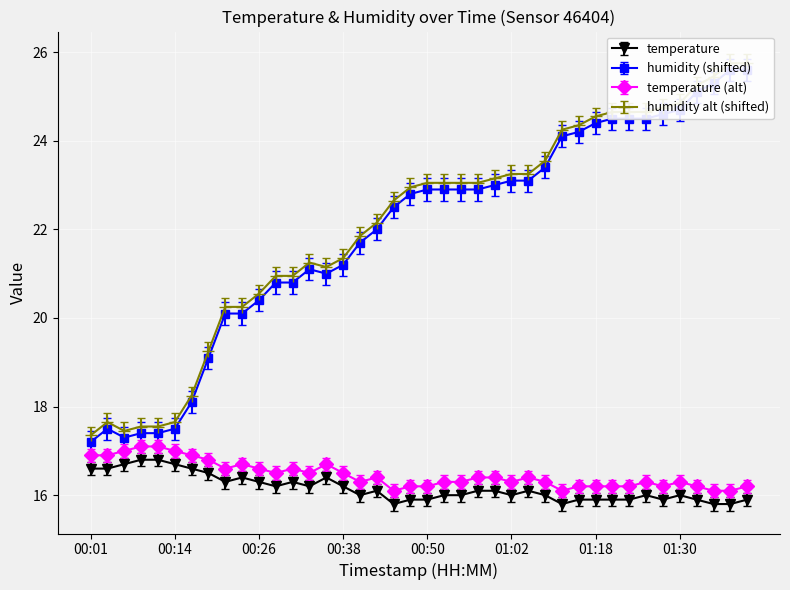

How many interior local peaks does the temperature series have?

7